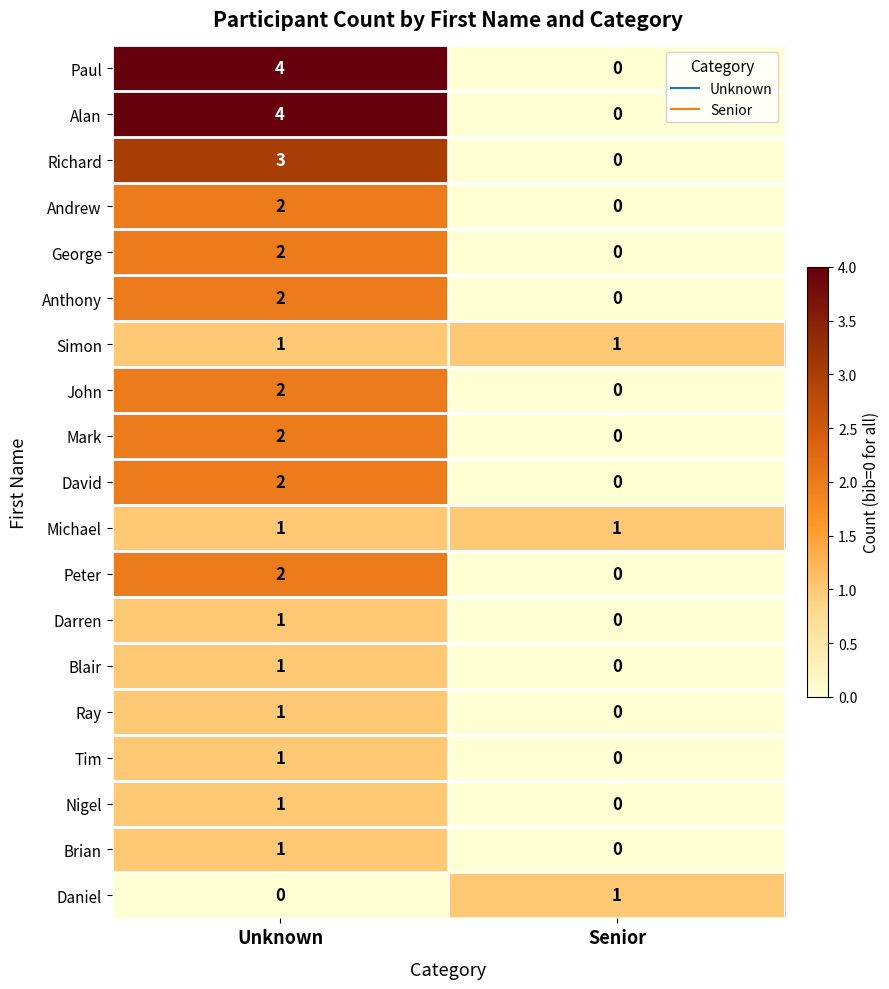

Count the number of categories in the chart.

2